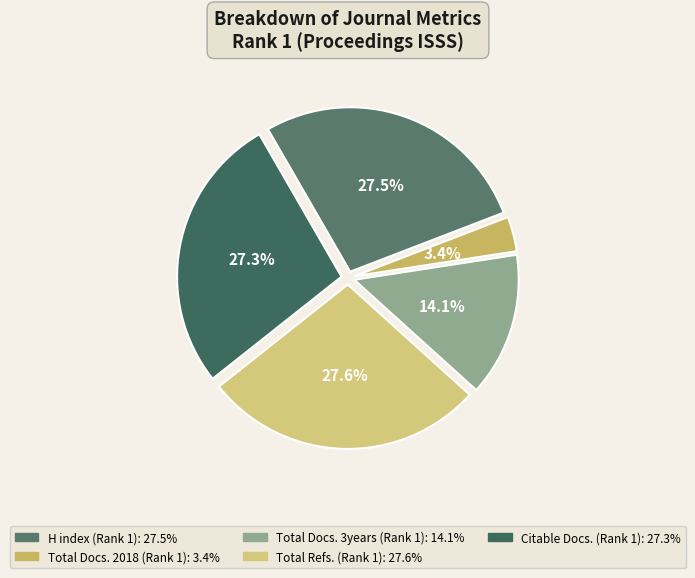

Which slice is the smallest?

Total Docs. 2018 (Rank 1)